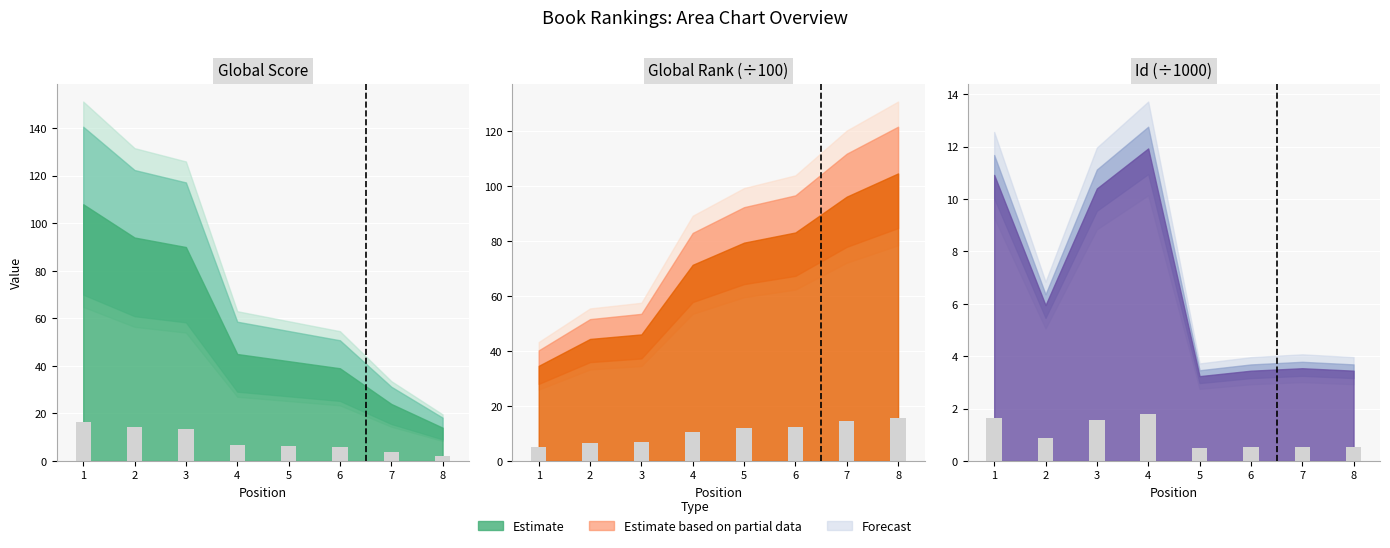

Is it true that Global Score equals 2.1 at 8?

True